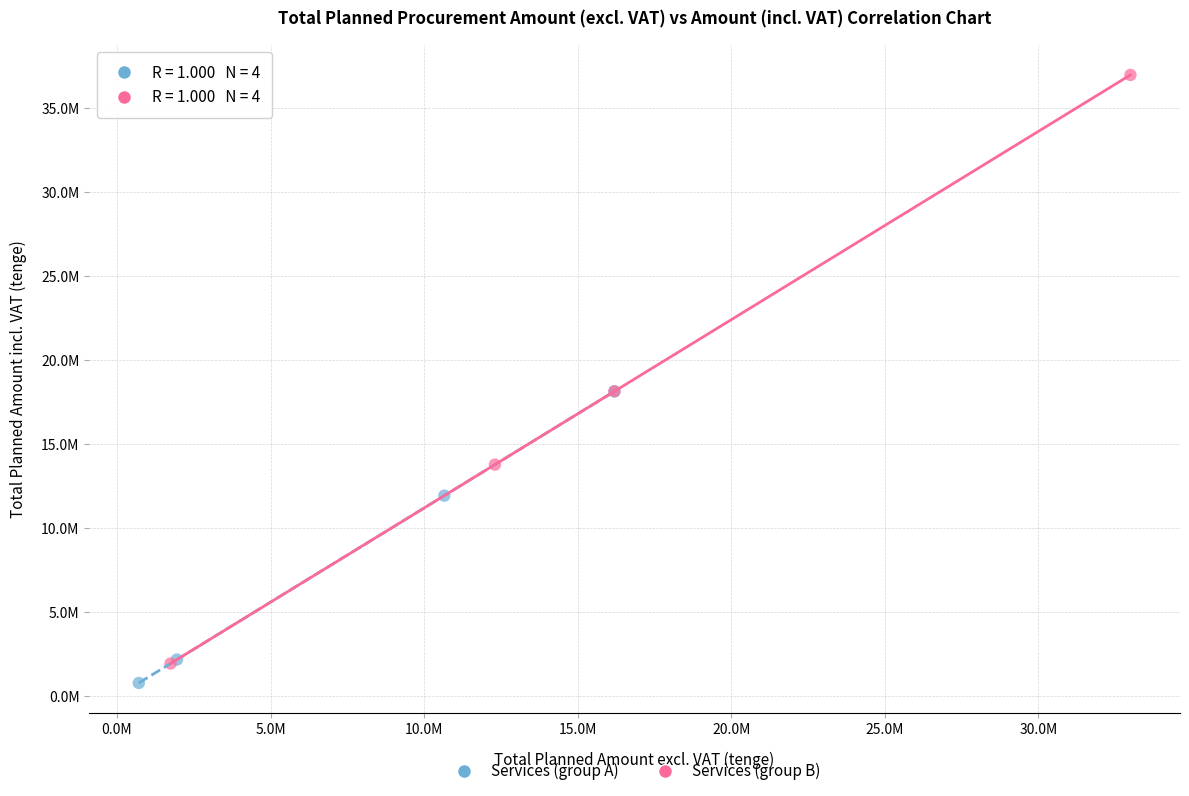

Which series reaches the maximum Y coordinate?

Services (group B)